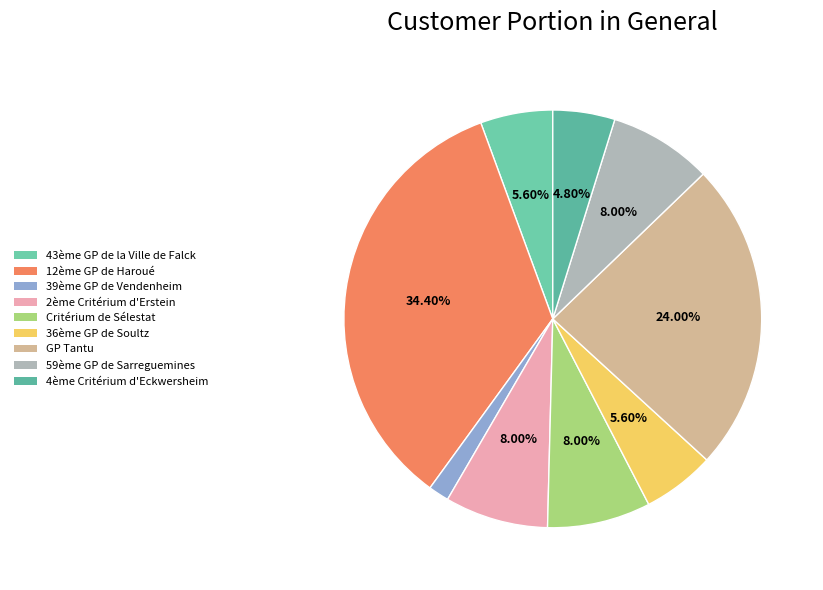

How many slices are in this pie chart?

9